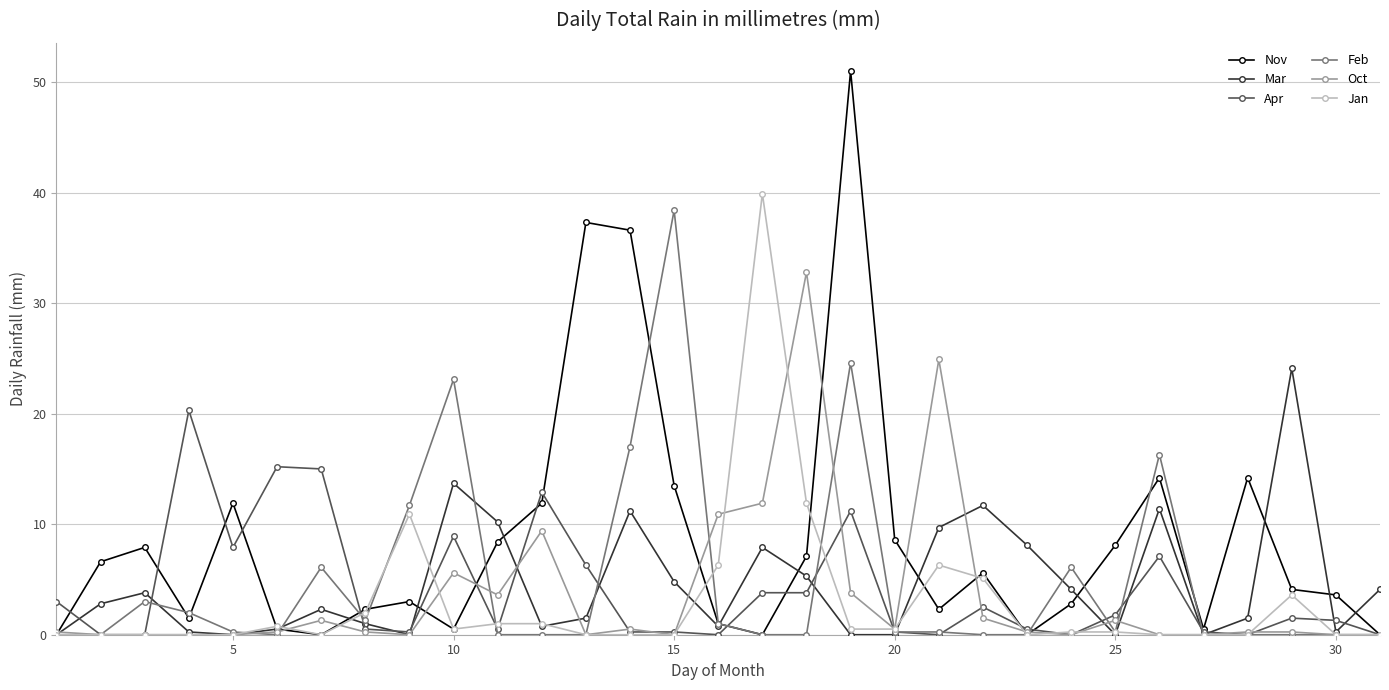

Which series has the largest total across all categories?

Nov